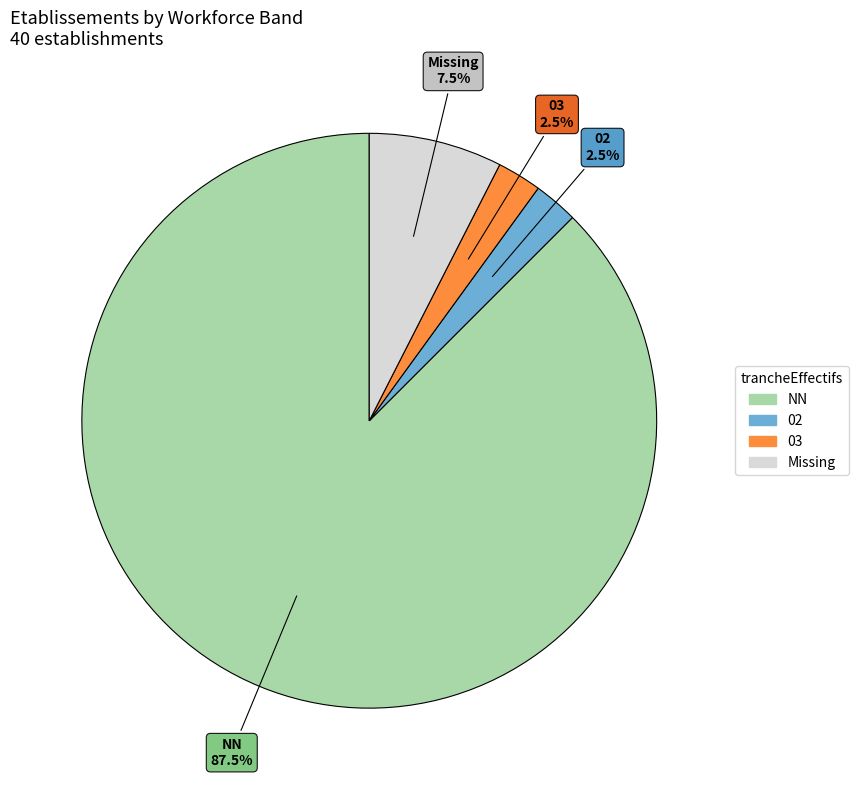

Does any single category account for the majority?

Yes